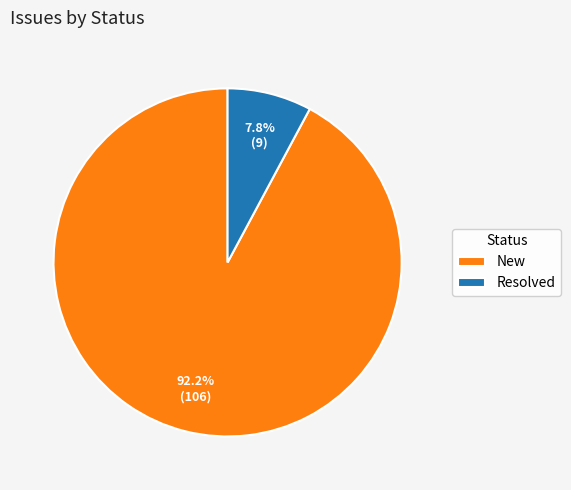

How many slices are in this pie chart?

2